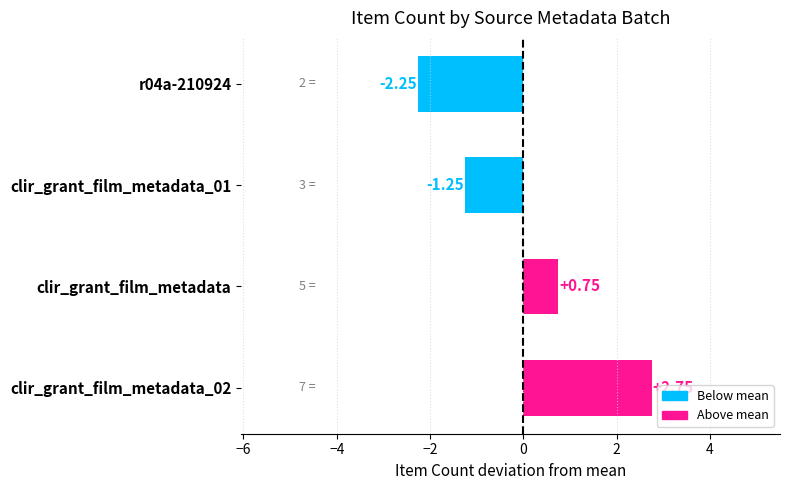

List the labels in order of value, smallest first.

r04a-210924, clir_grant_film_metadata_01, clir_grant_film_metadata, clir_grant_film_metadata_02